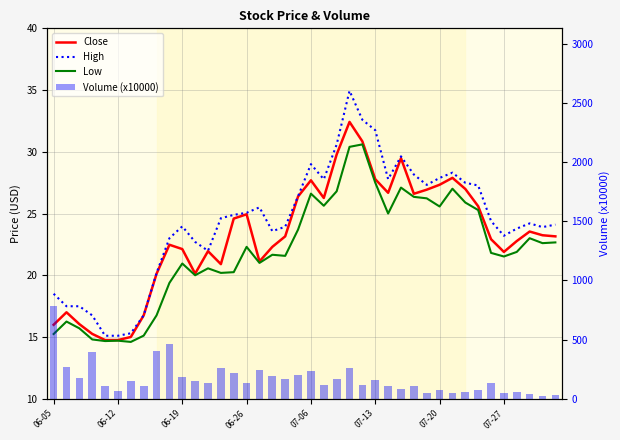

At which category is the sum across all series the highest?

06-05